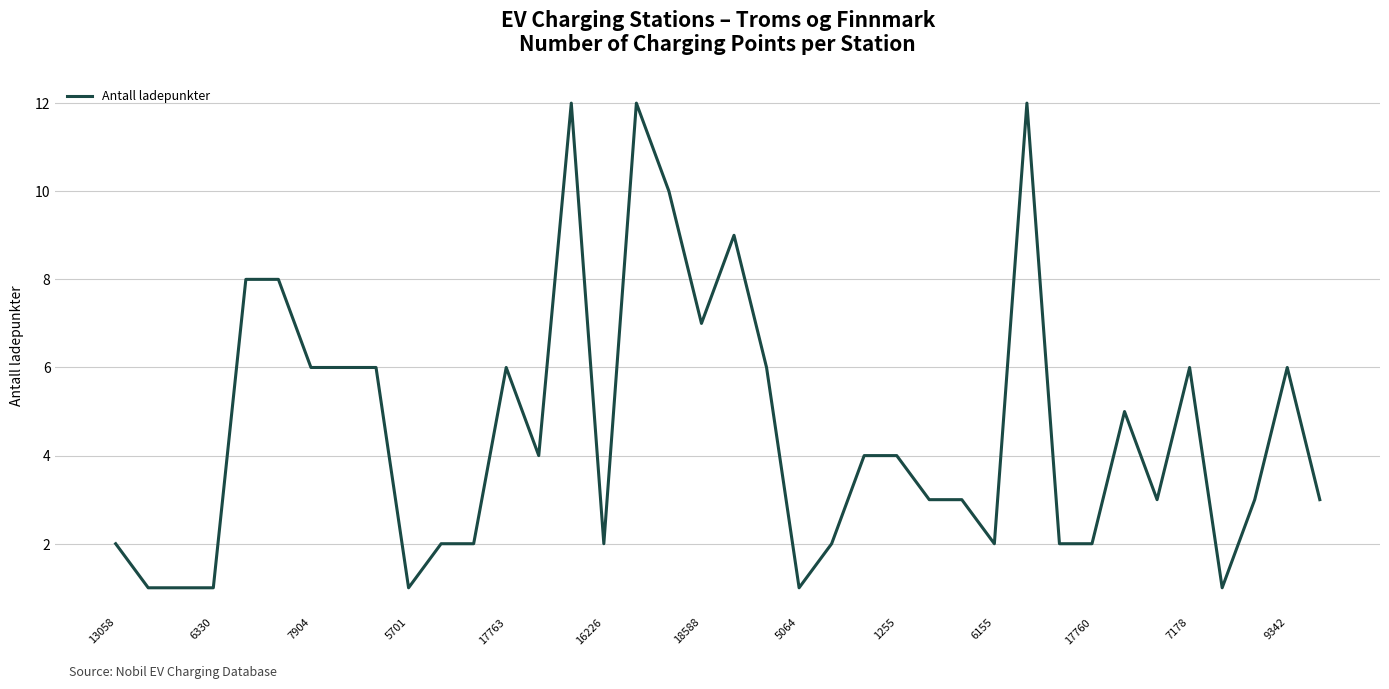

What is the maximum value shown in the chart?

12